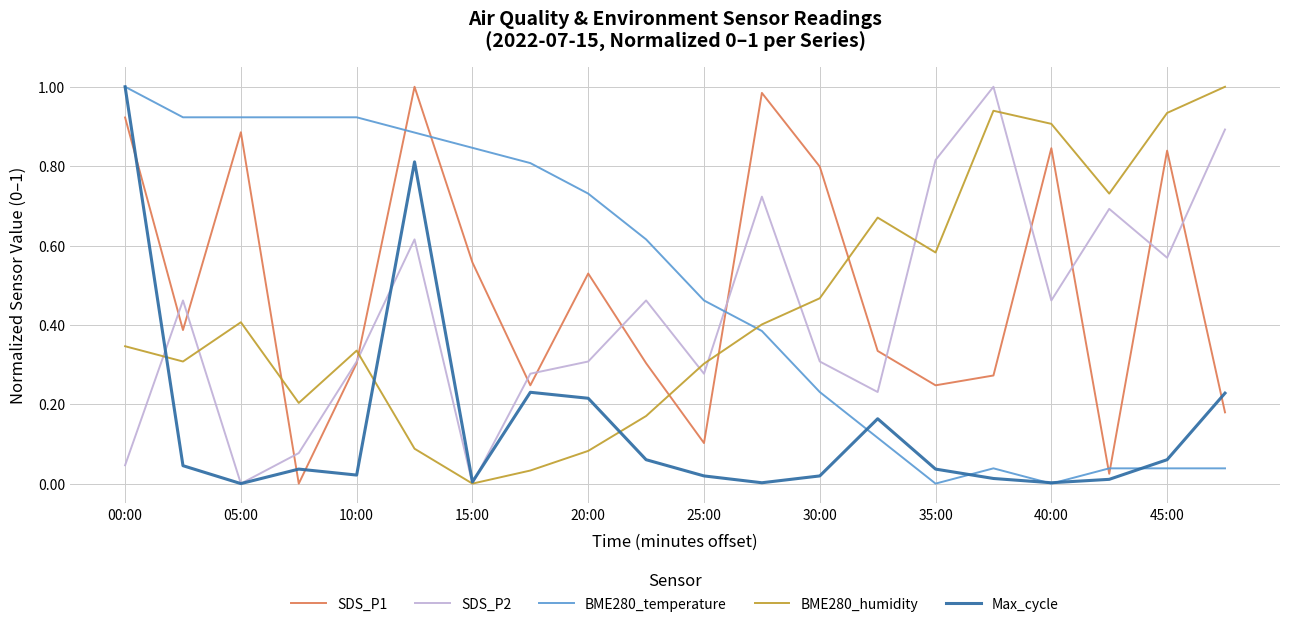

Does the chart have visible grid lines?

Yes